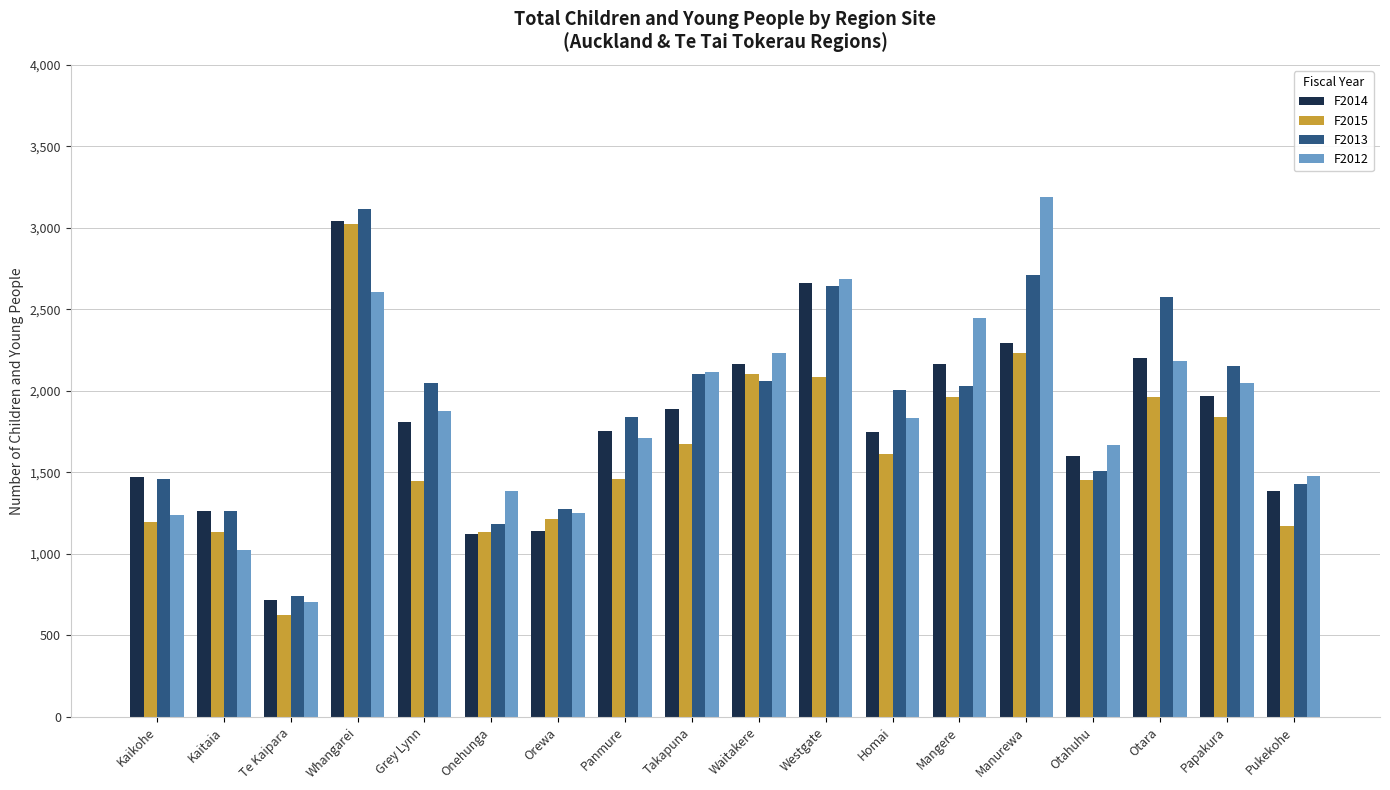

What is the difference between the maximum and minimum values in the F2013 series?

2377